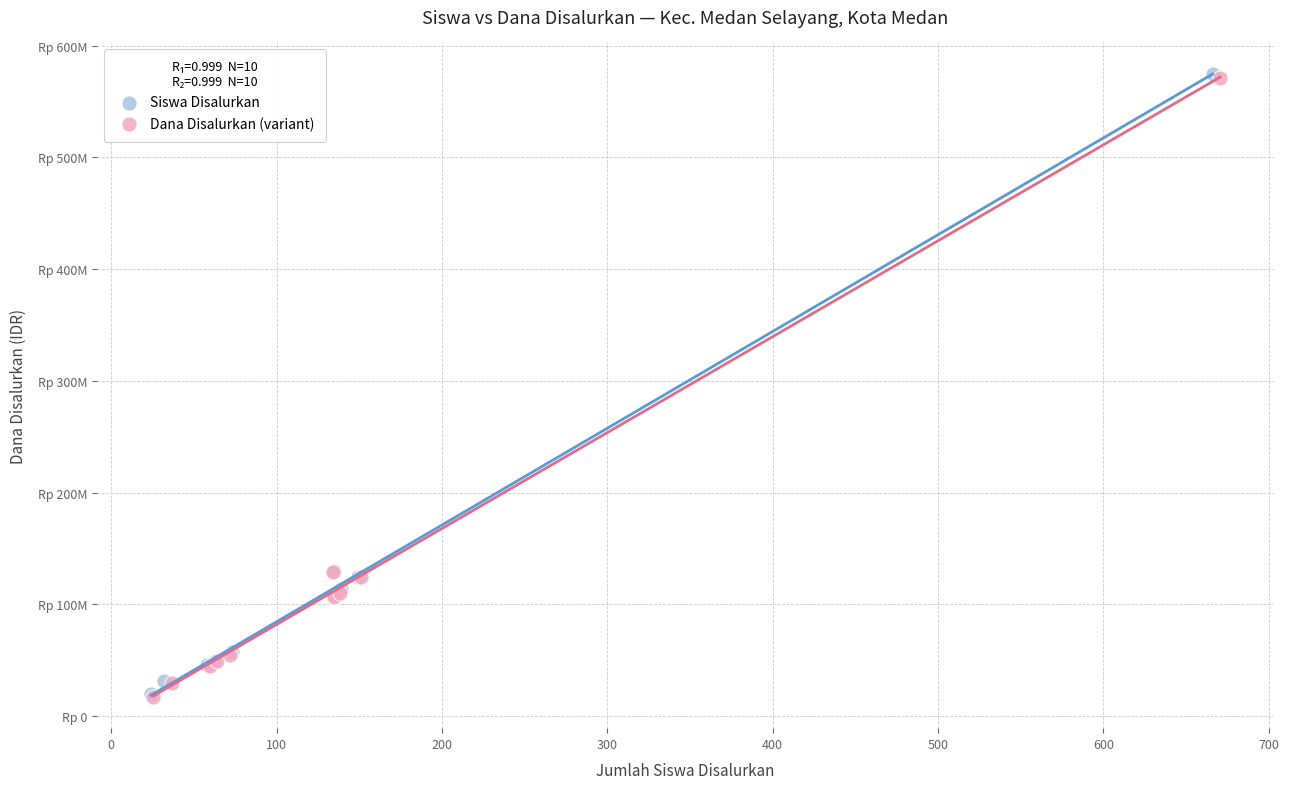

What are all the series names shown in the legend?

Siswa Disalurkan, Dana Disalurkan (variant)